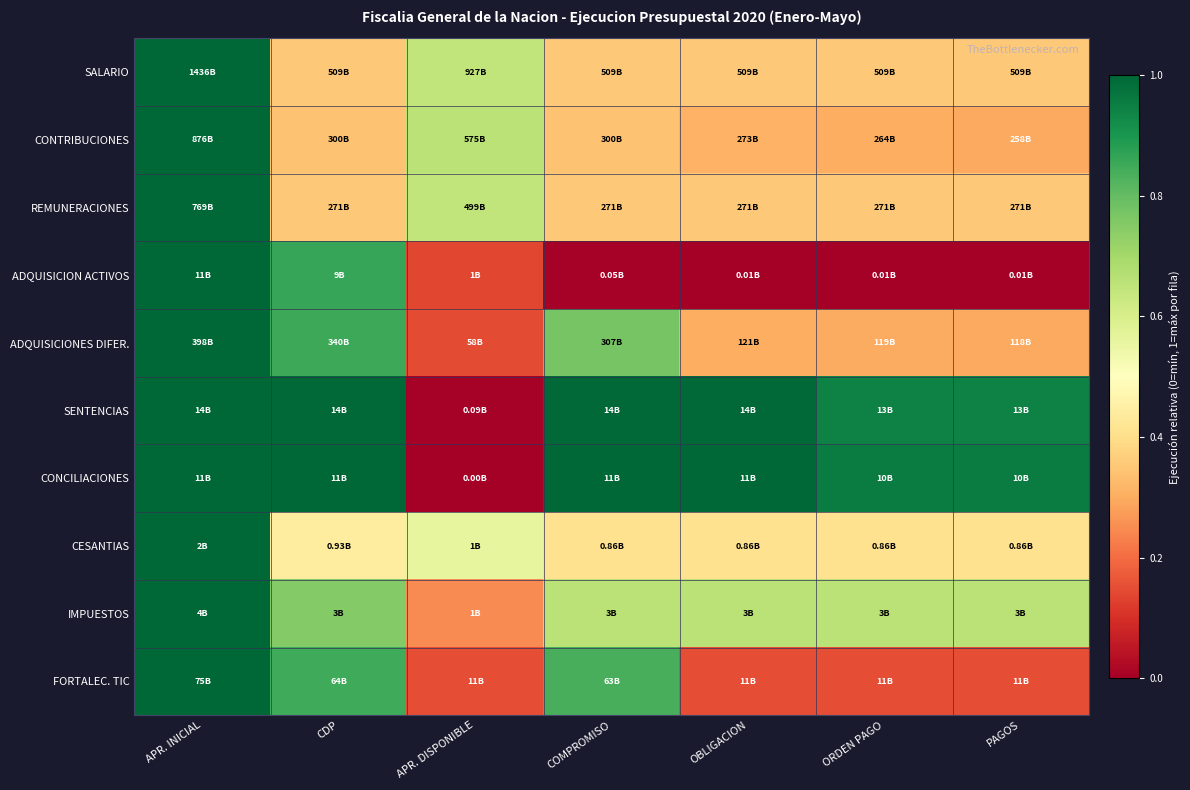

Rank the series at COMPROMISO from highest to lowest value.

CONCILIACIONES, SENTENCIAS, FORTALEC. TIC, ADQUISICIONES DIFER., IMPUESTOS, CESANTIAS, SALARIO, REMUNERACIONES, CONTRIBUCIONES, ADQUISICION ACTIVOS